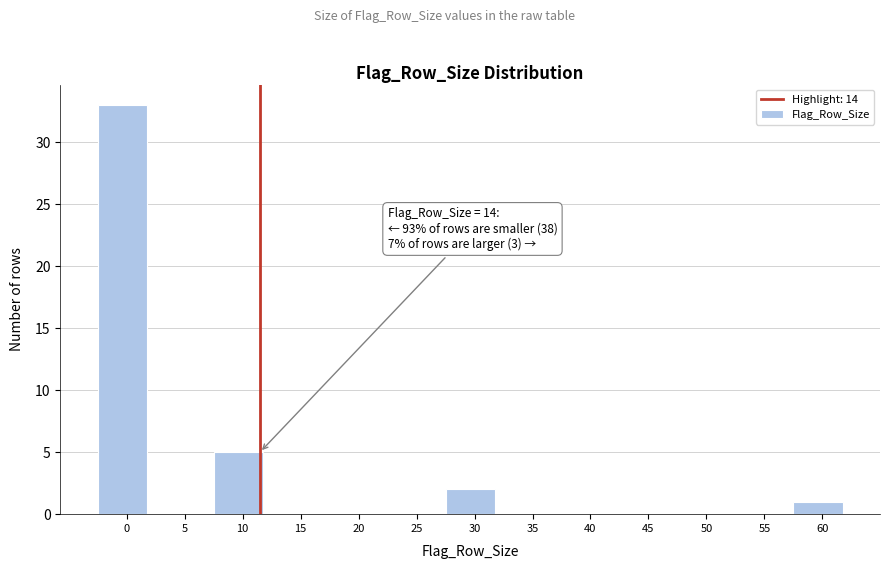

Reading left to right, what are all the values shown in this chart?

0=33	5=0	10=5	15=0	20=0	25=0	30=2	35=0	40=0	45=0	50=0	55=0	60=1